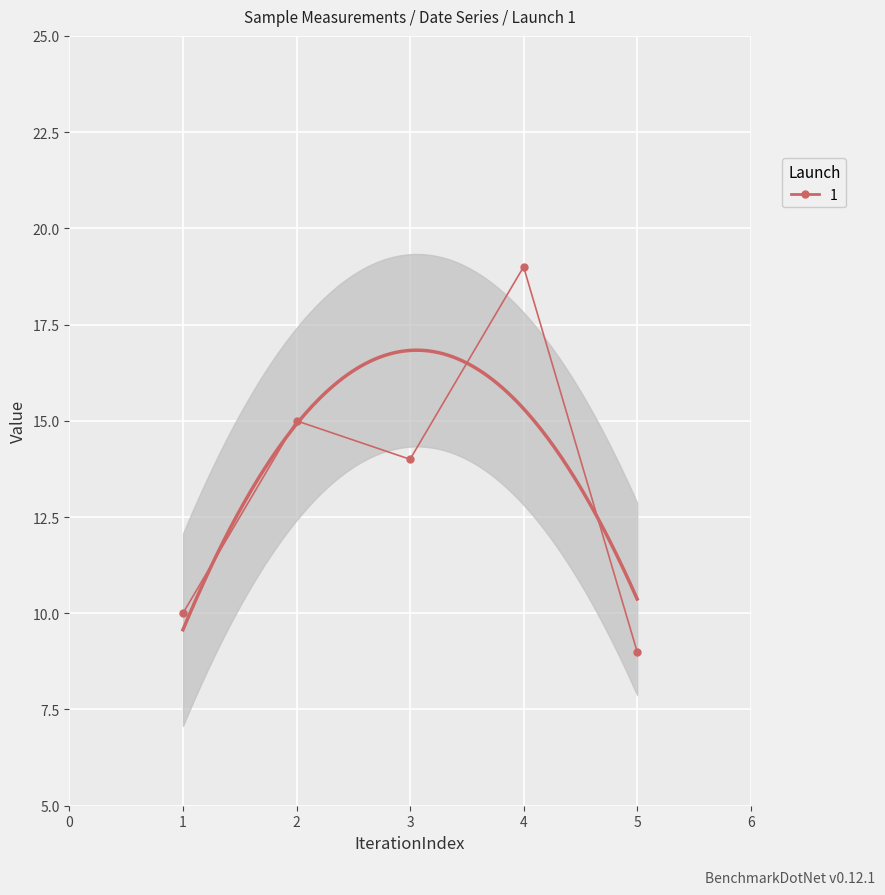

What is the value of the 5th point from the left?

9